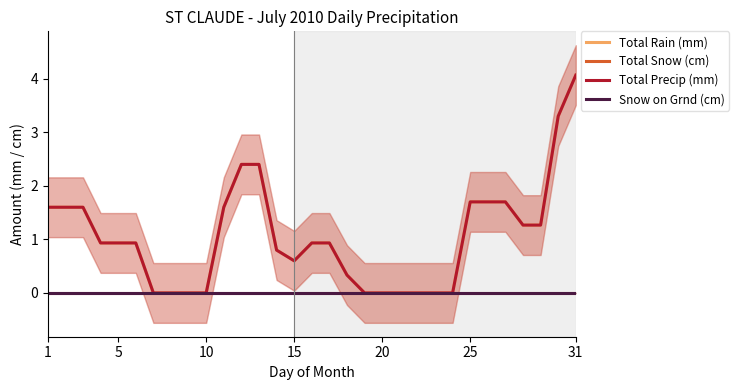

Which label corresponds to the smallest value in the chart?

31